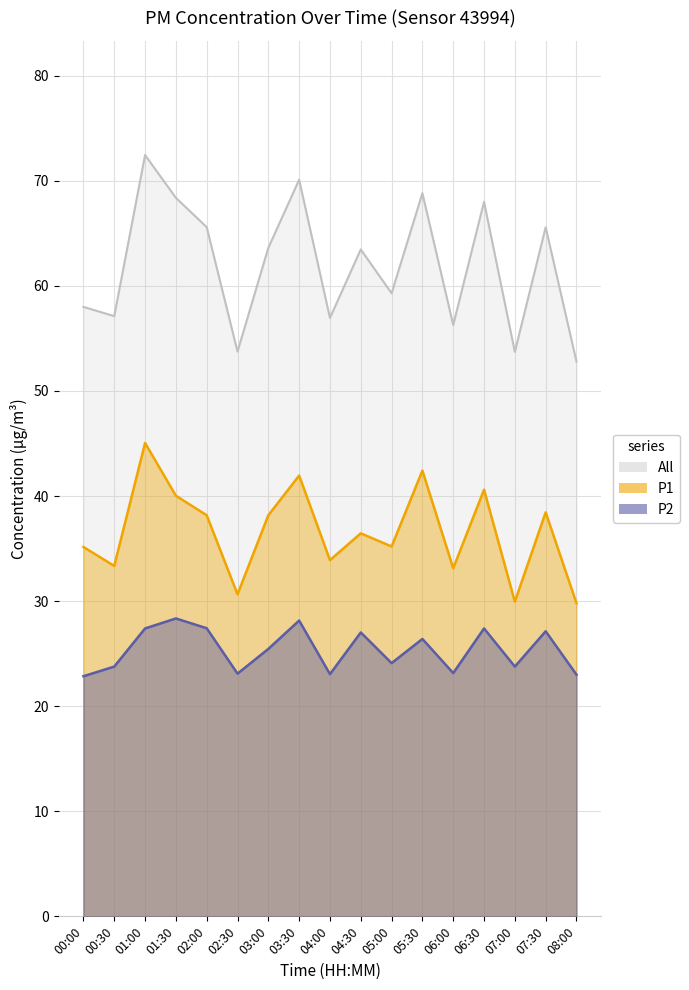

How many data points does each series have?

17